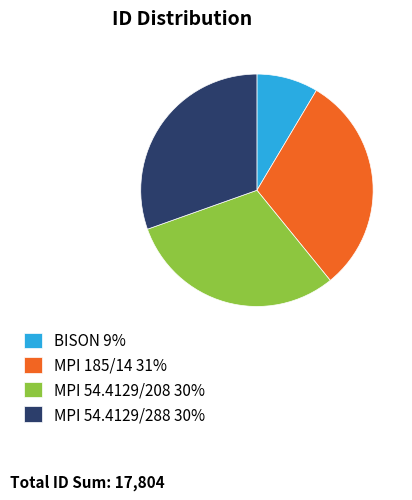

True or false: BISON accounts for 9% of the total.

True